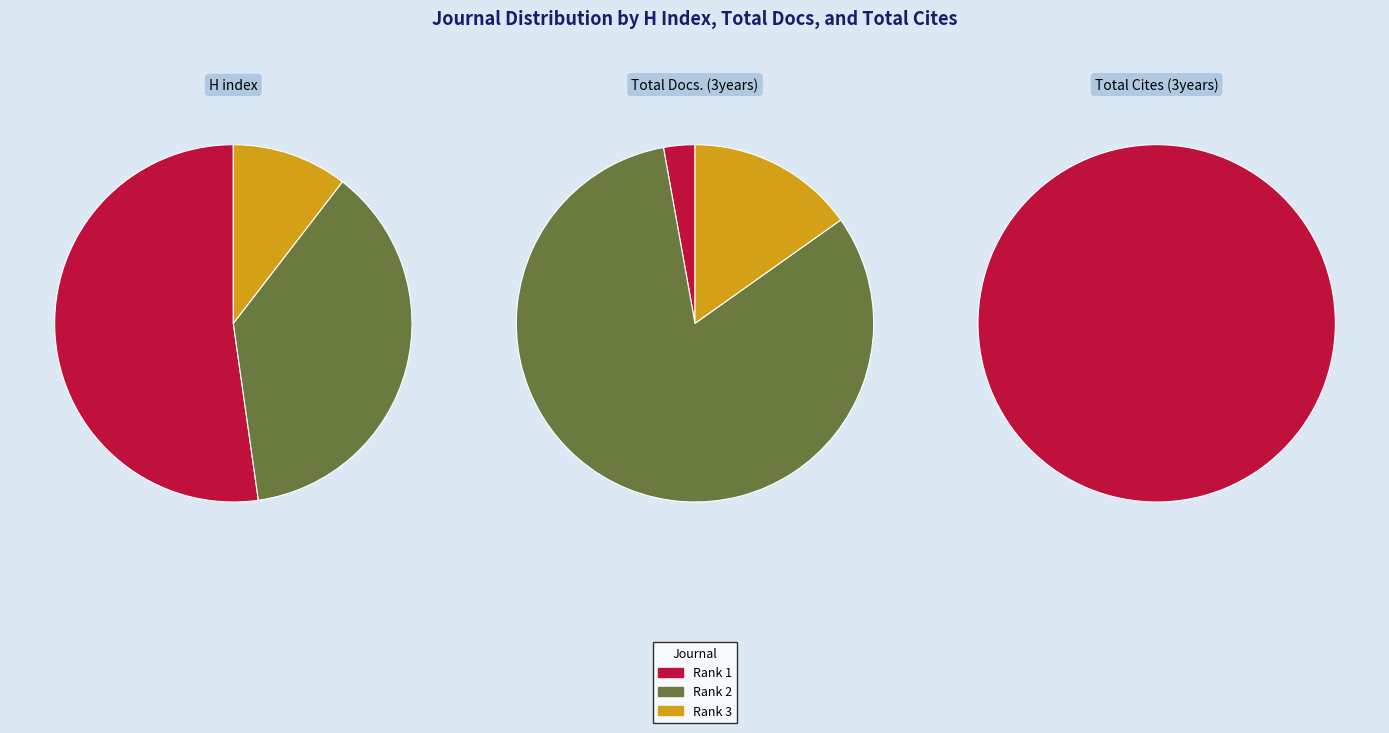

Count the number of slices in the pie.

3